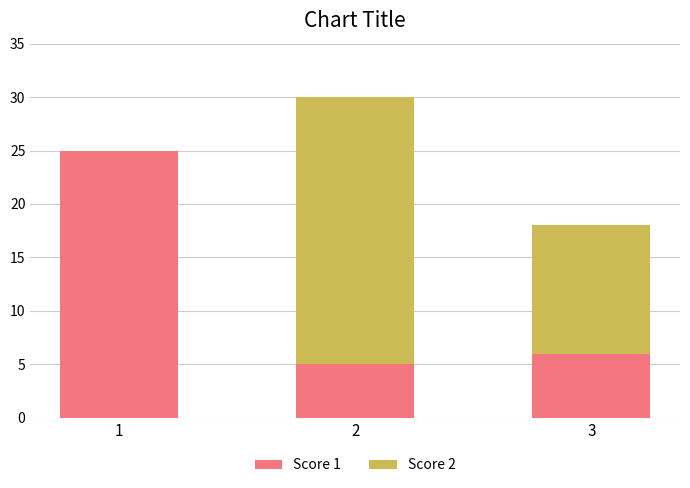

At which label is Score 1 closest to 15?

3